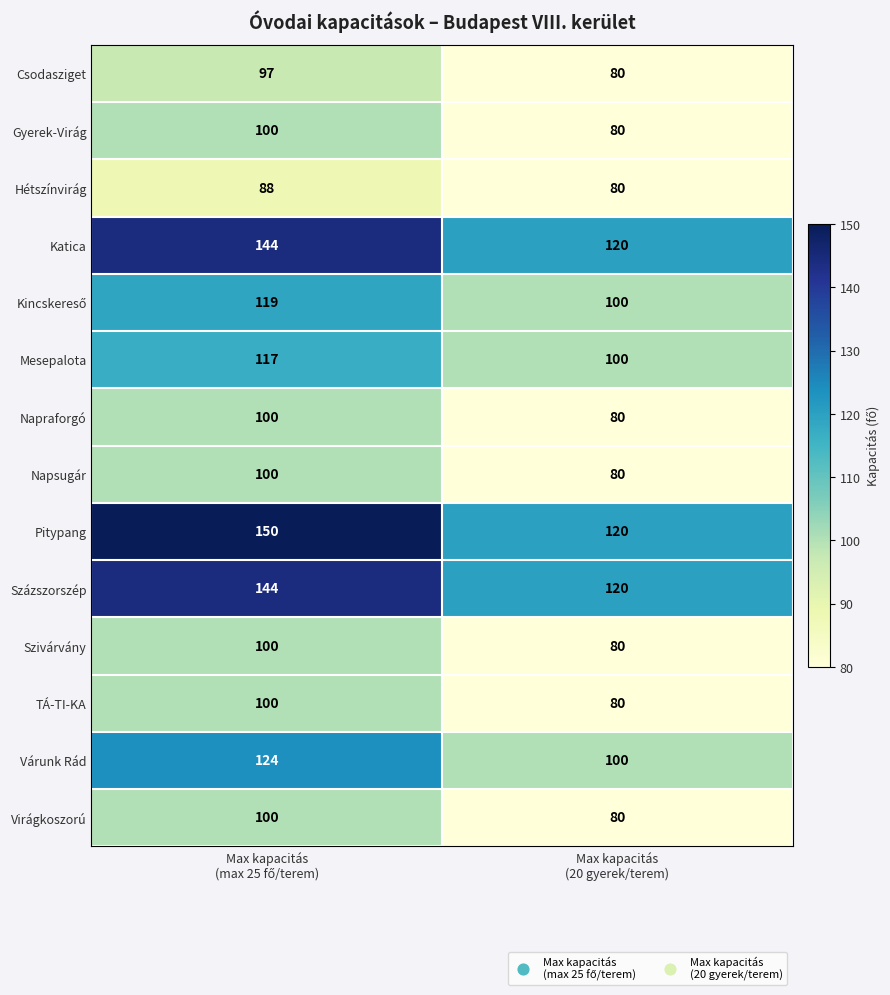

What is the smallest value displayed?

80